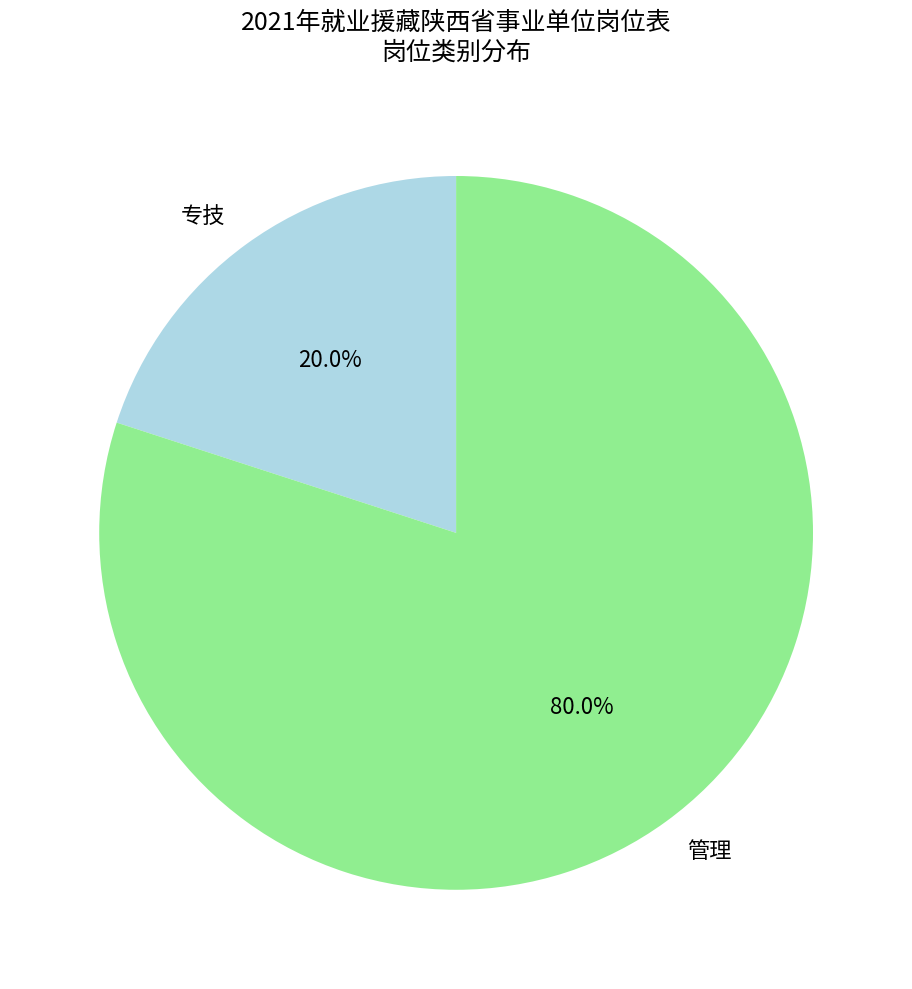

Which slice is the smallest?

专技